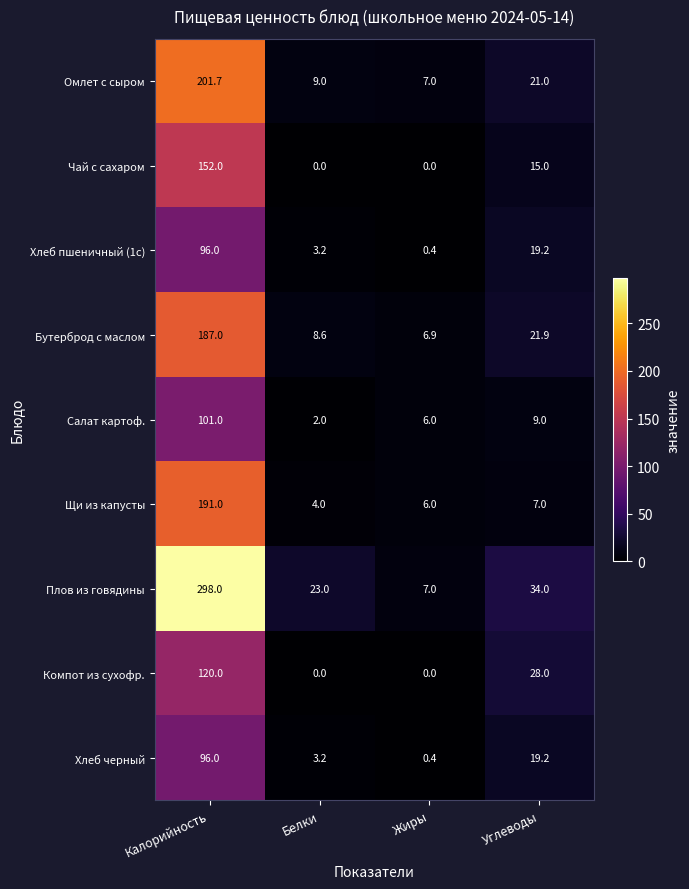

What is the sum of all Хлеб черный values?

118.8